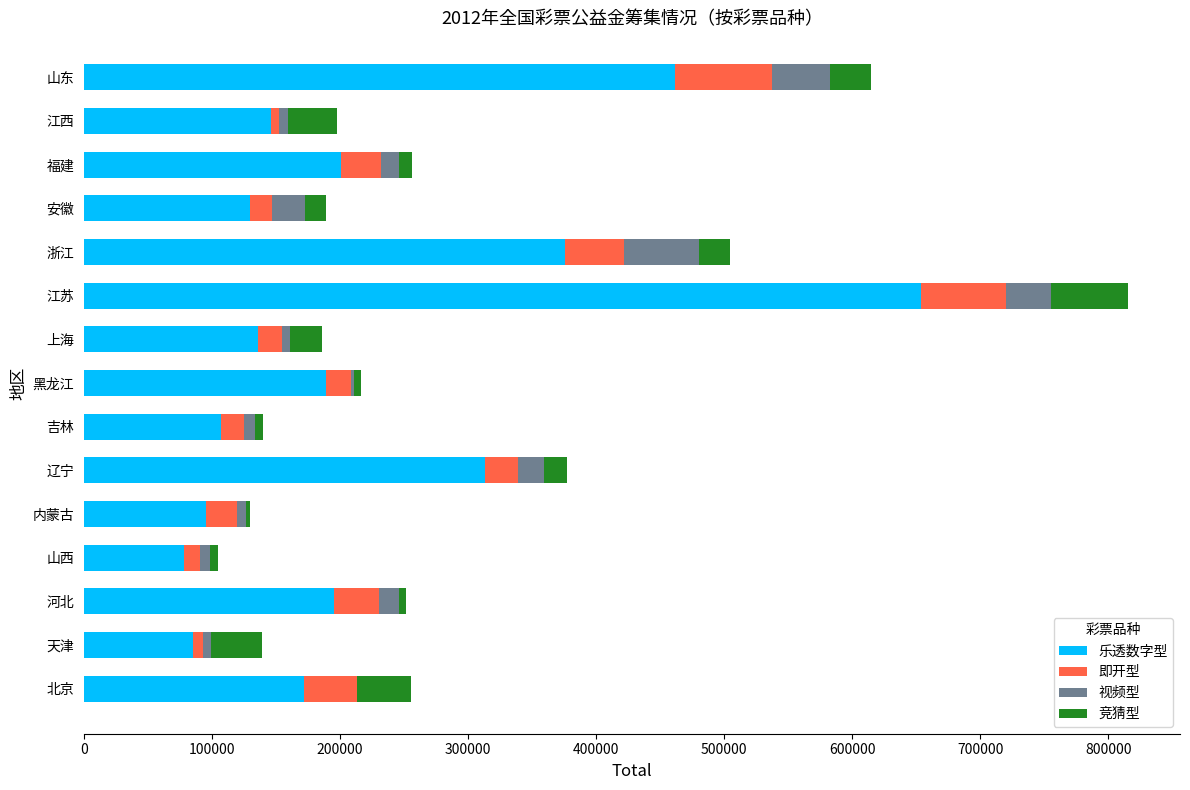

At which category is the sum across all series the highest?

江苏